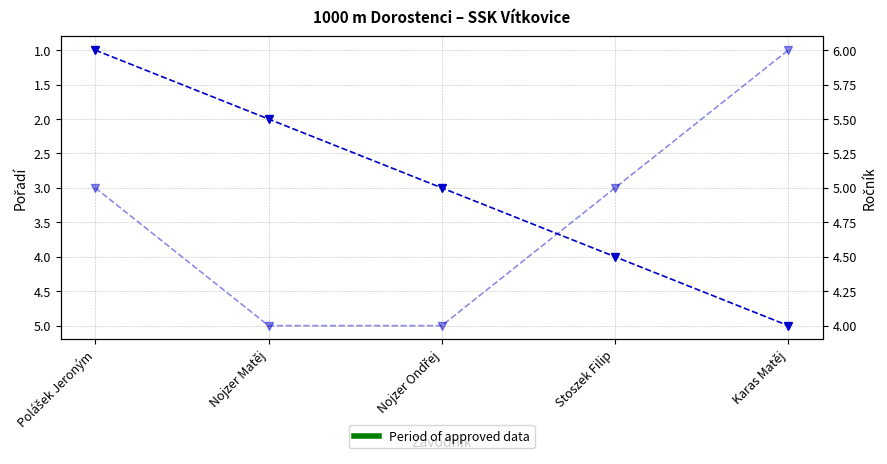

What value does the Ročník series have at Polášek Jeroným?

5